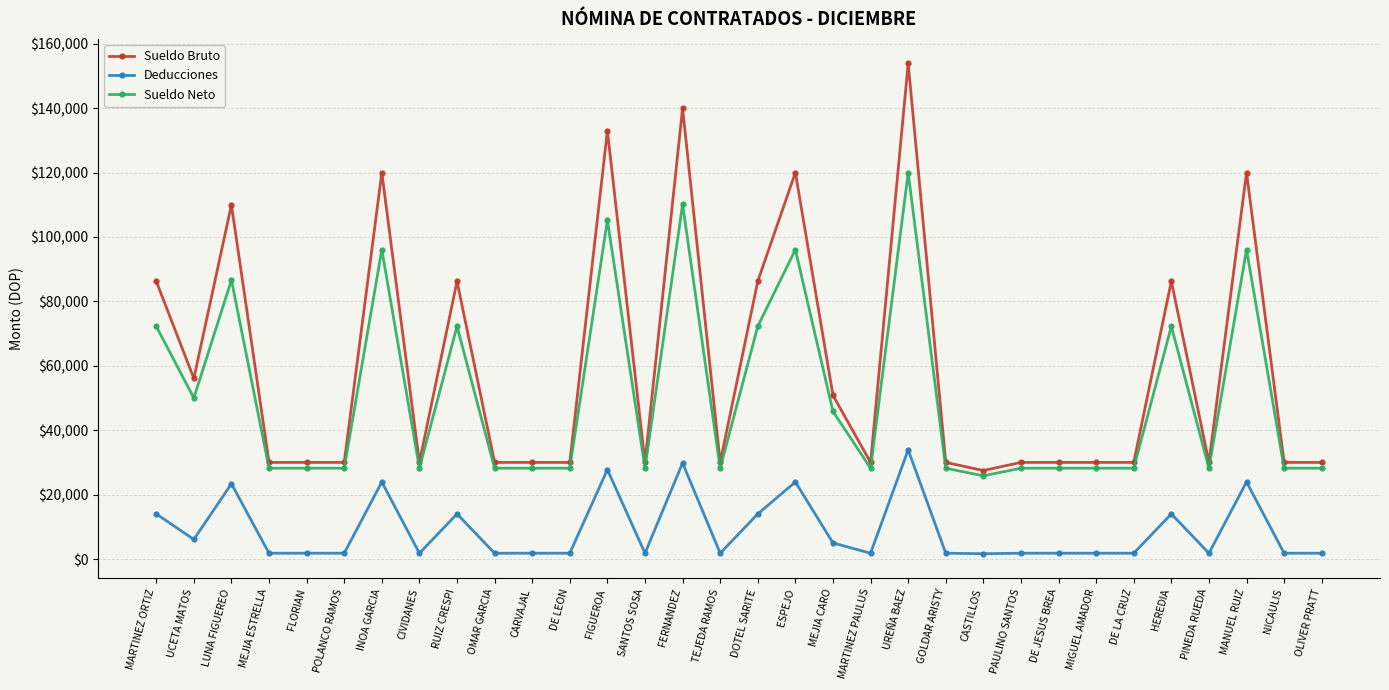

What is the difference between the second highest and minimum values in the Sueldo Neto series?

84353.6